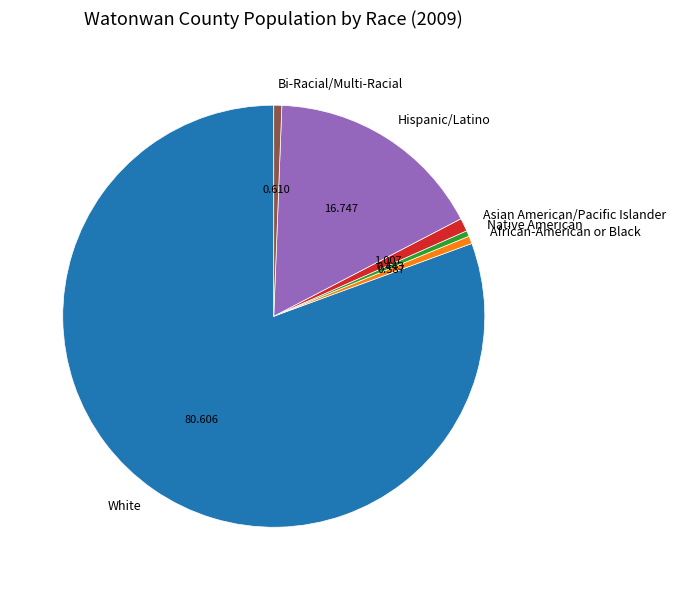

Is the sum of Bi-Racial/Multi-Racial and Native American greater than half?

No